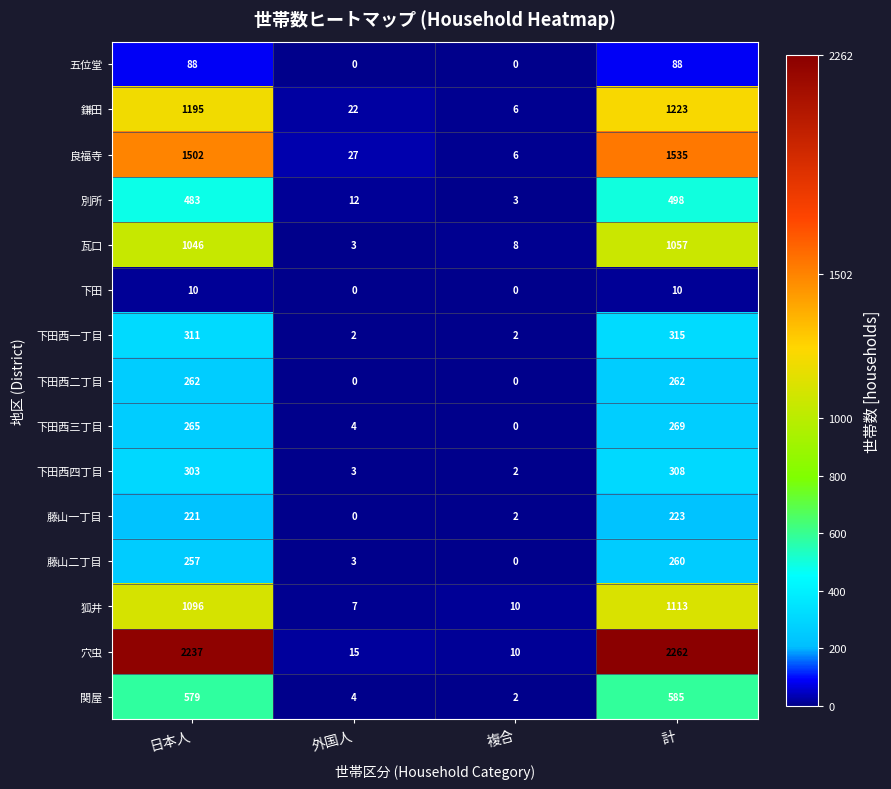

How many 五位堂 values are between 0 and 88?

4